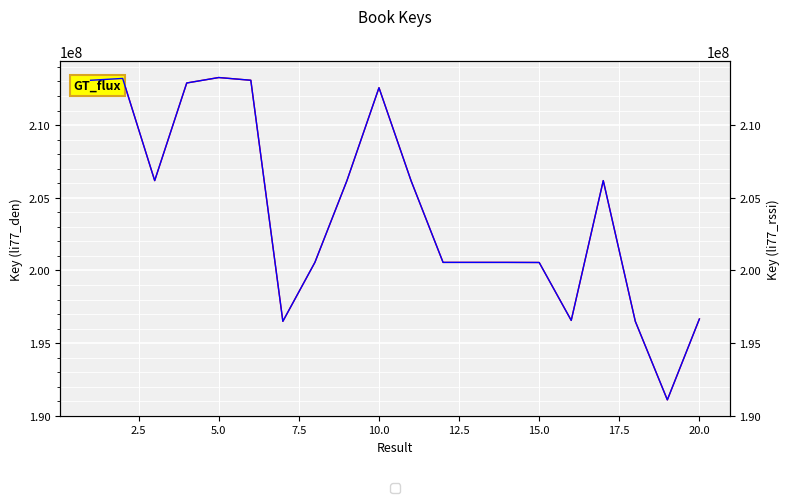

At how many categories does at least one series exceed 192913846?

19